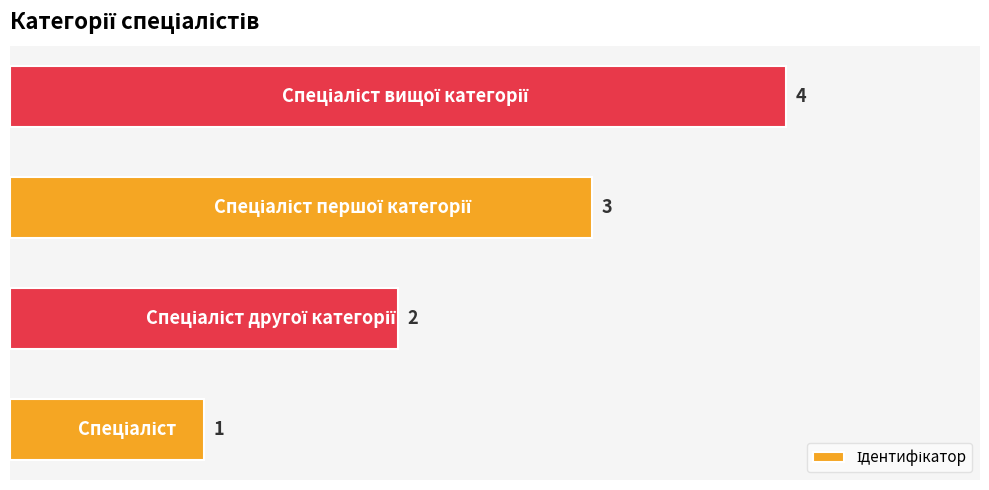

How many data points are less than 3?

2